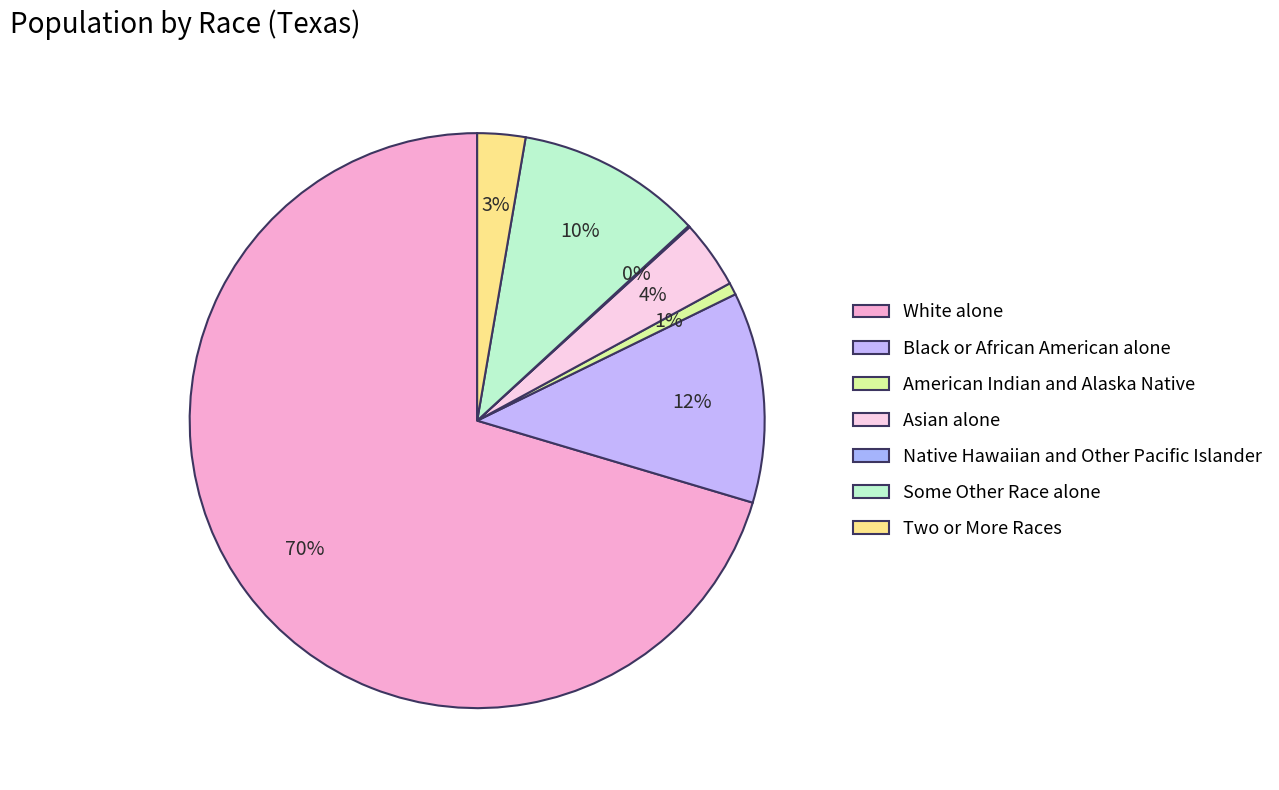

True or false: Some Other Race alone accounts for 3% of the total.

False